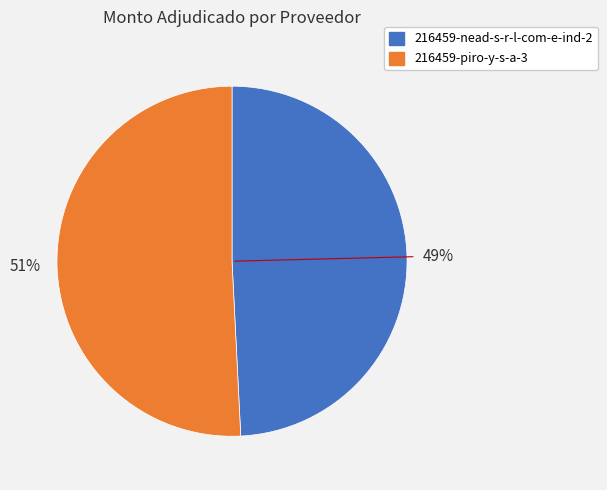

What percentage is the 216459-nead-s-r-l-com-e-ind-2 slice, to the nearest percent?

49%